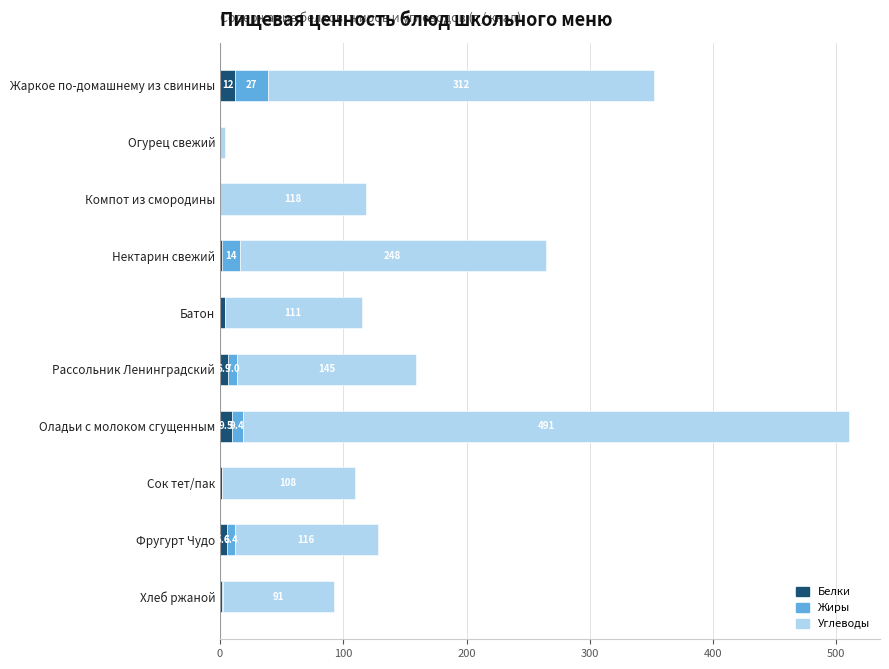

How many series are shown in this chart?

3